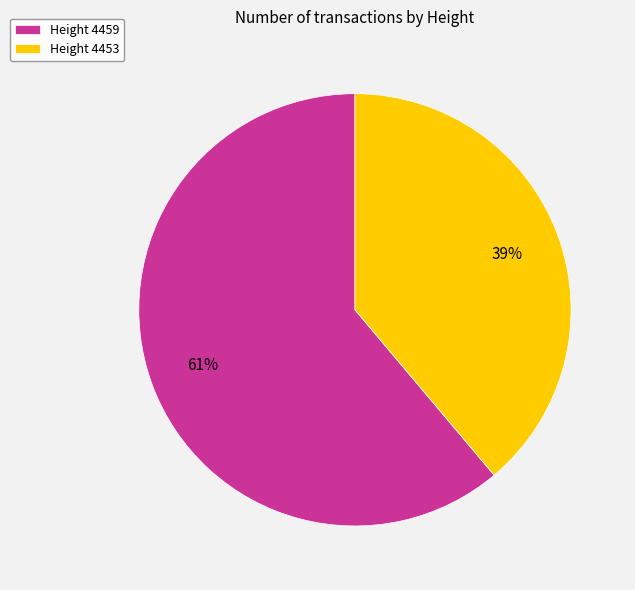

To the nearest percent, what is the difference between the largest and smallest slice percentages?

22%